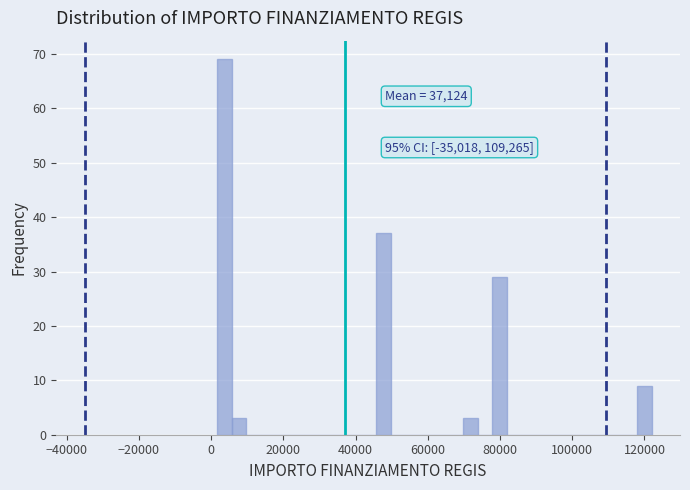

Read against the x-axis, roughly where is the centre of the tallest bar?

4000